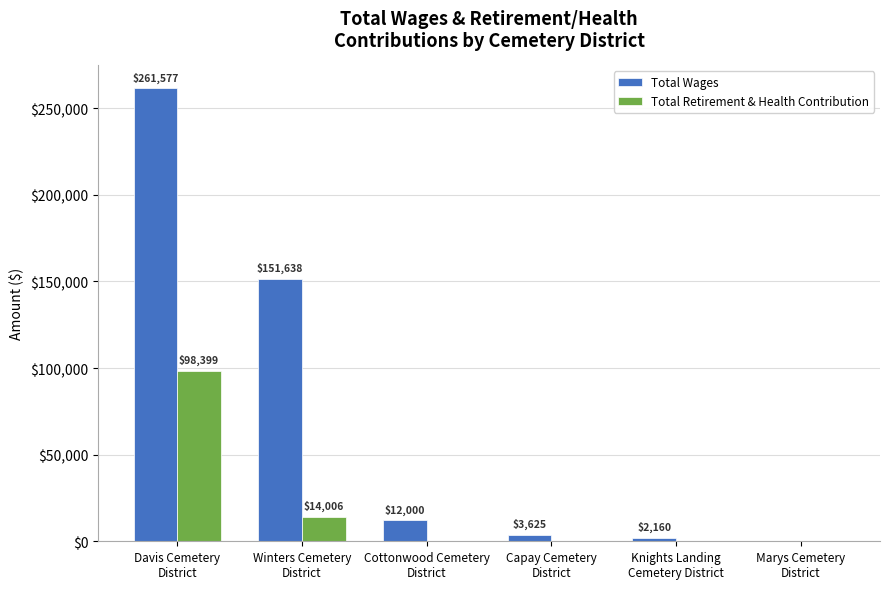

Is it true that Total Retirement & Health Contribution equals 0 at Cottonwood Cemetery
District?

True